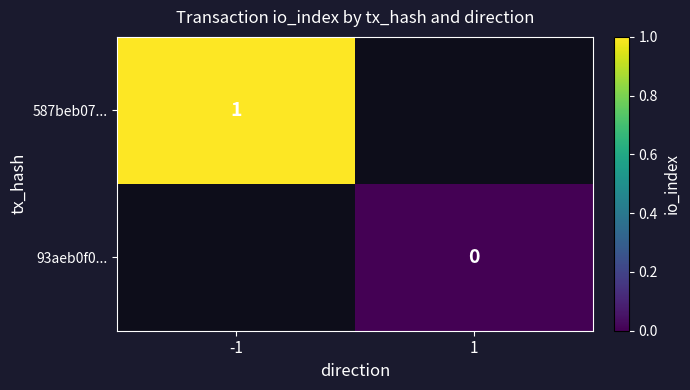

Between 1 and -1, which is larger?

-1